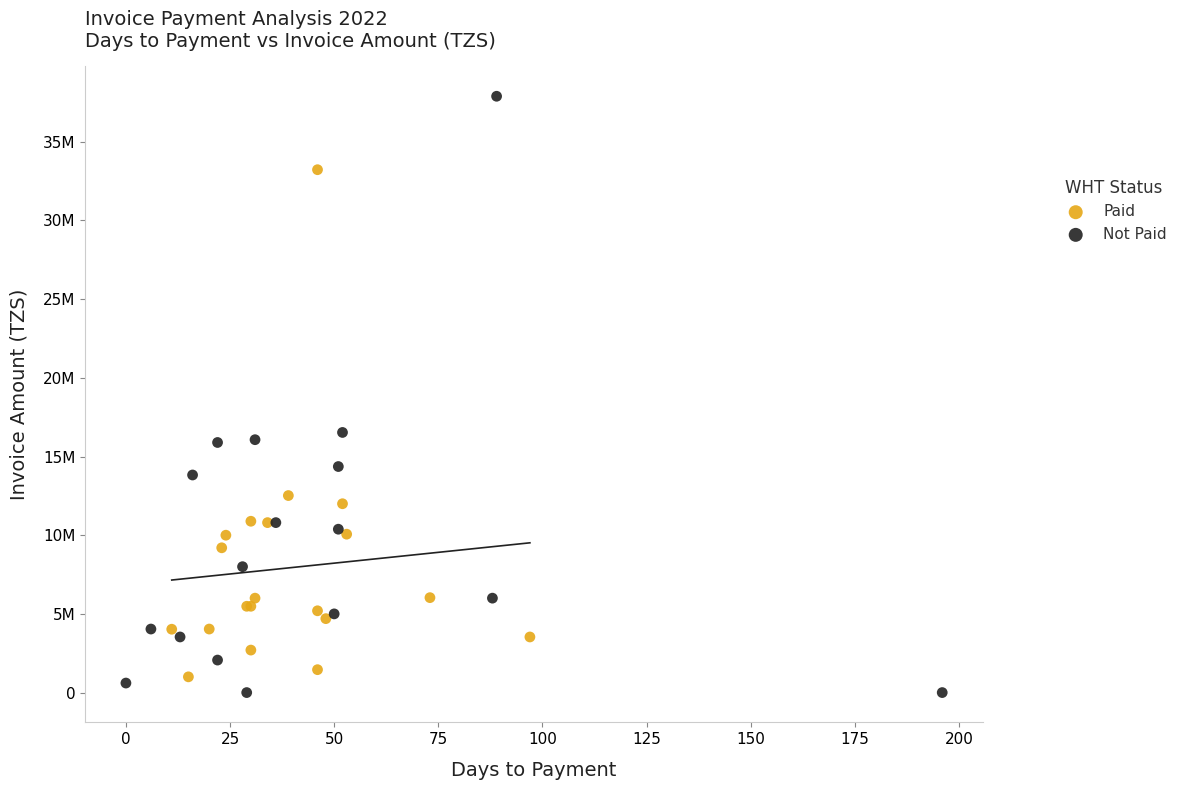

What are all the series names shown in the legend?

Paid, Not Paid